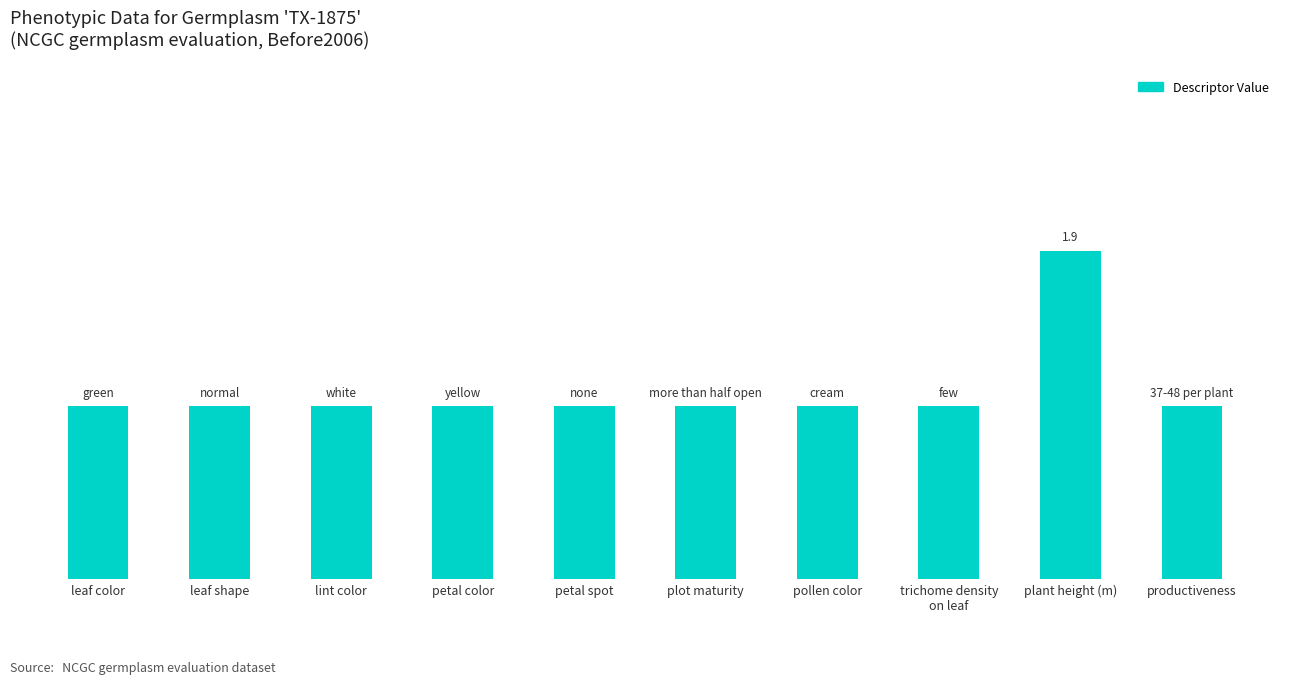

Does the chart contain any negative values?

No